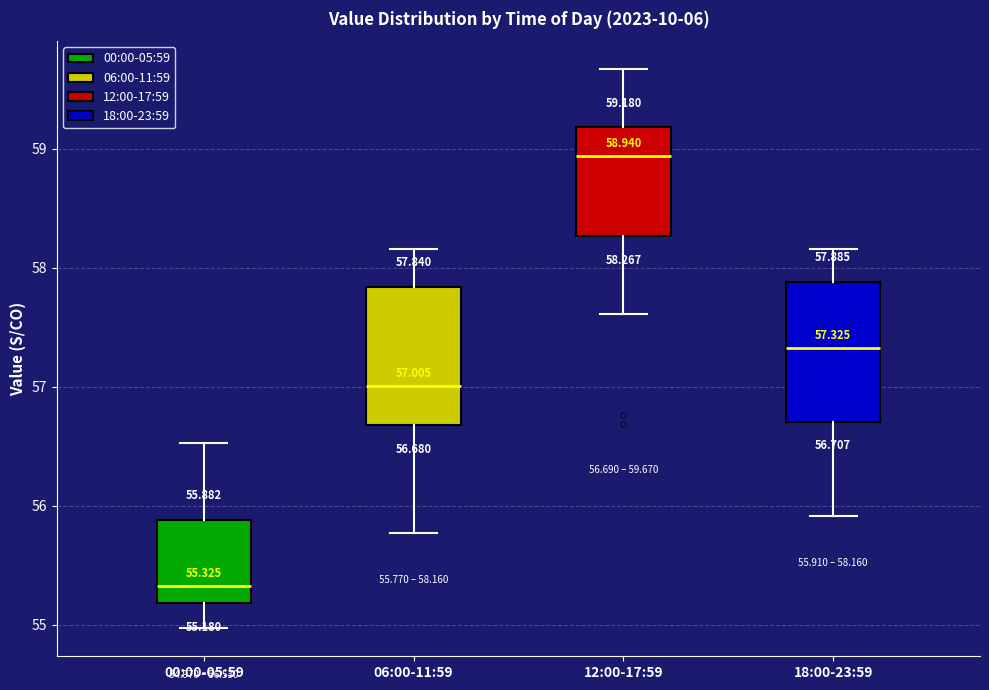

Which box's median line is the lowest?

00:00-05:59